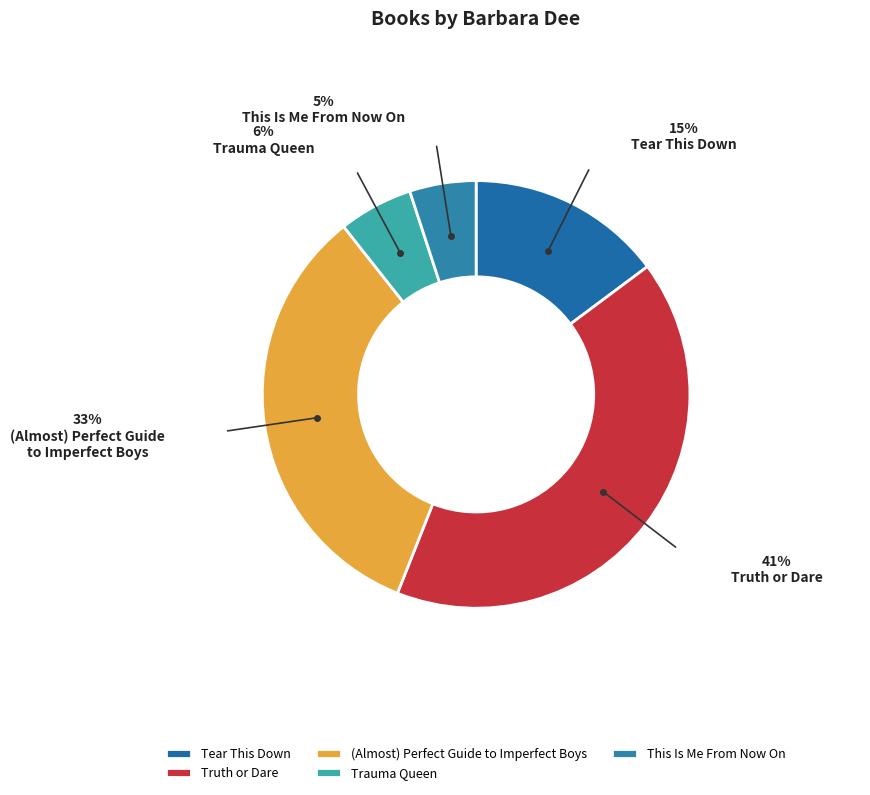

How many segments does this pie chart have?

5